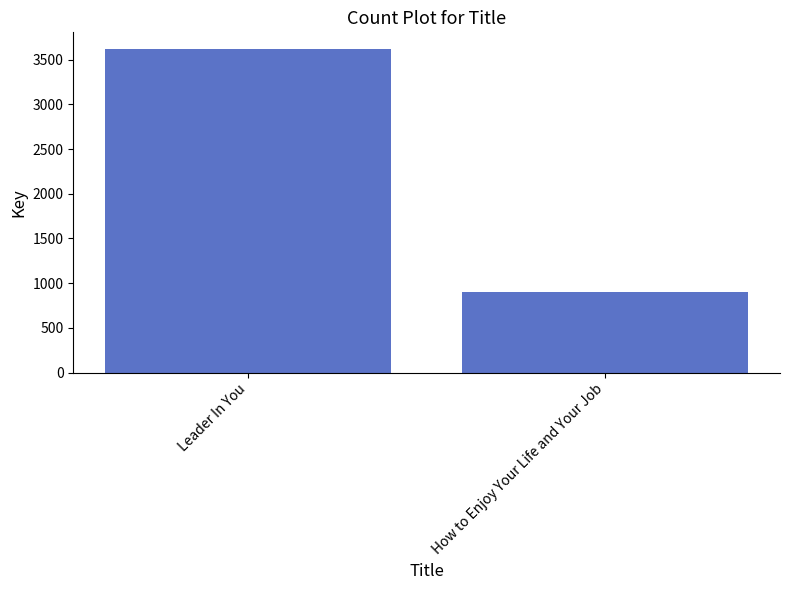

How many values are between 897 and 3625?

2